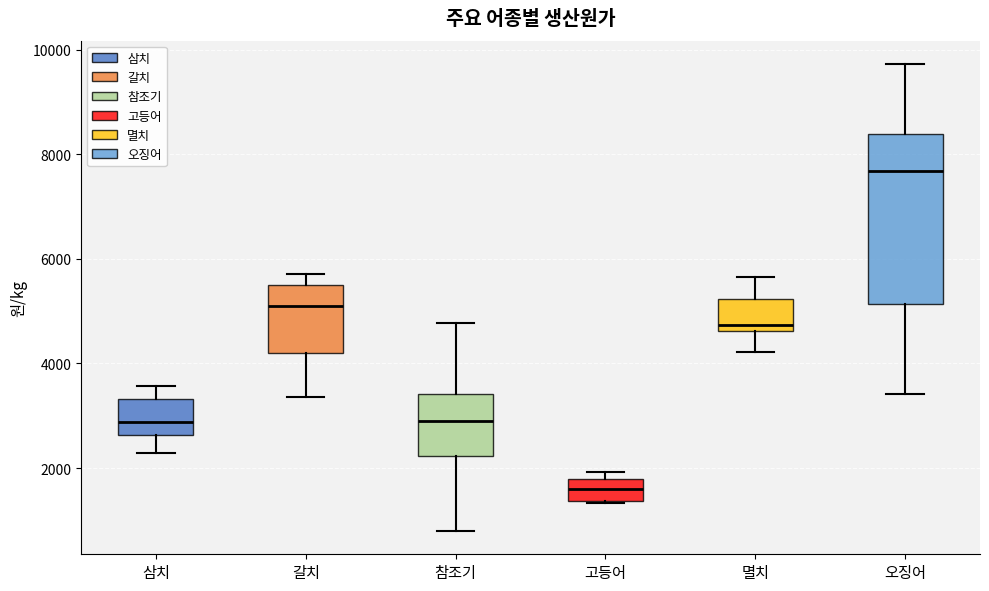

Which box has the highest median line?

오징어